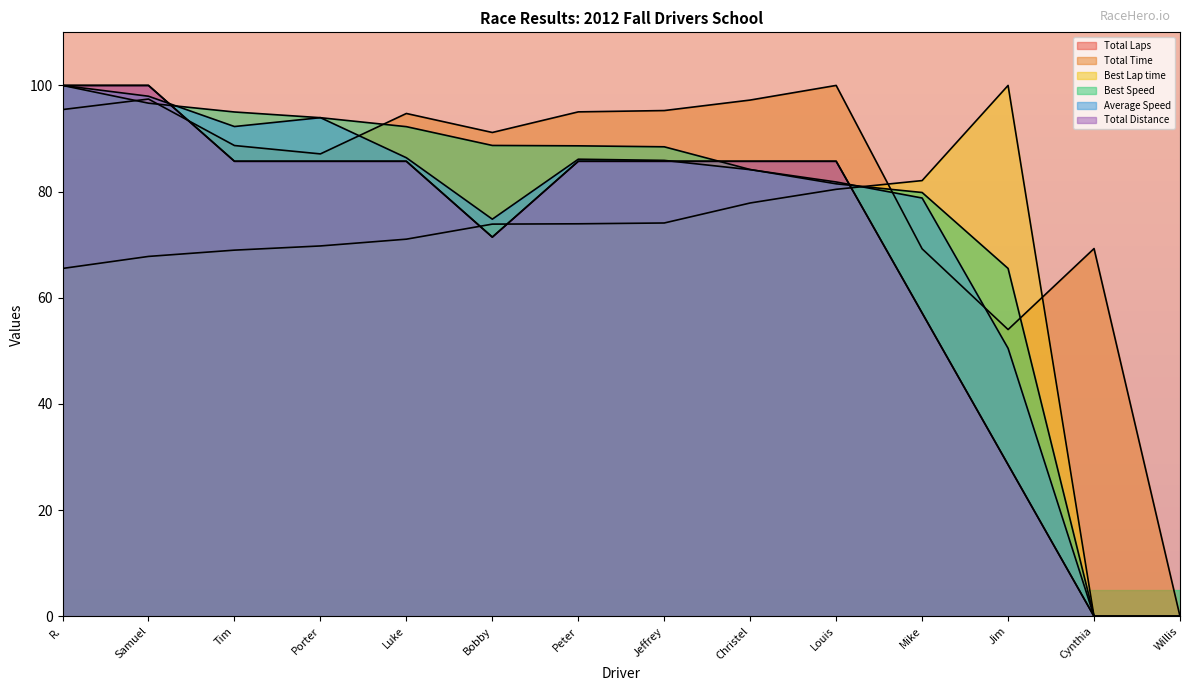

Read the Total Laps value at Samuel.

100.0